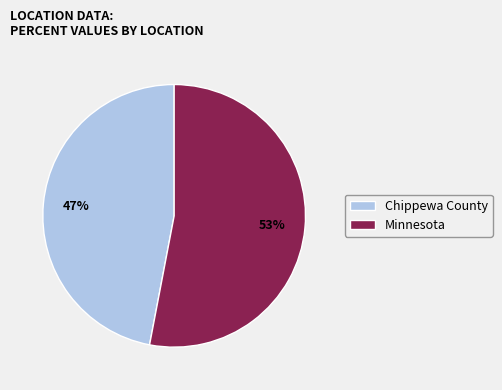

Is there any slice that represents more than half of the pie?

Yes